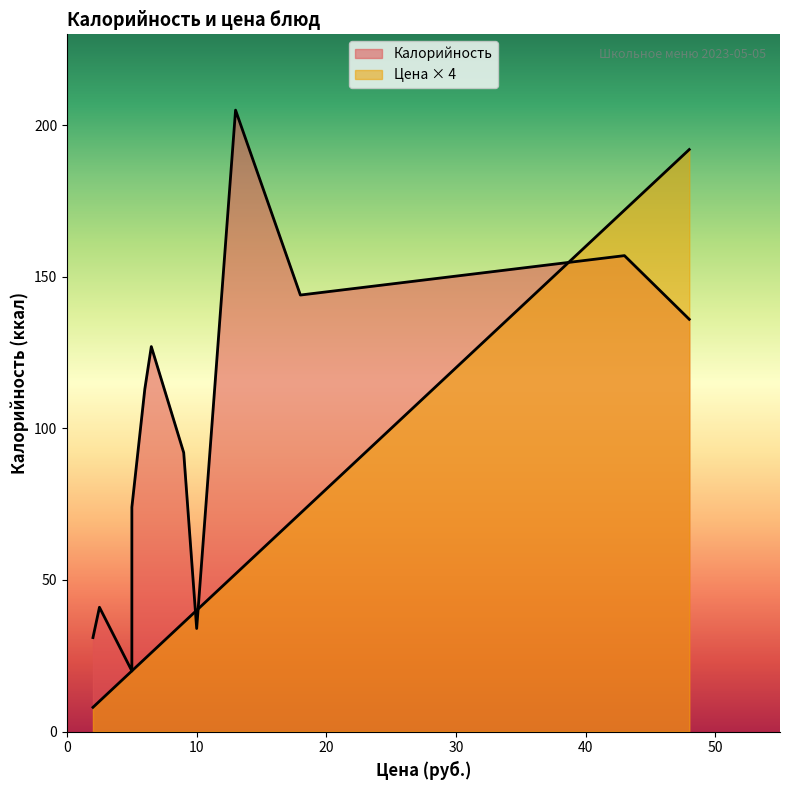

Count the number of categories in the chart.

12